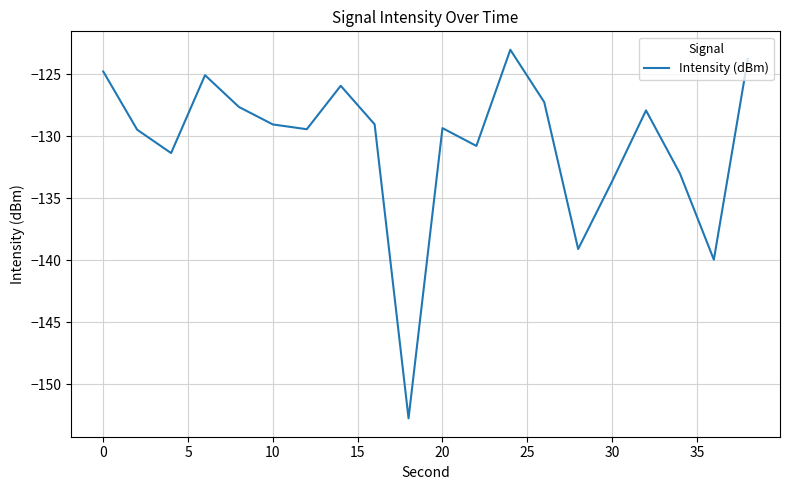

What is the sum of all values?

-2612.6